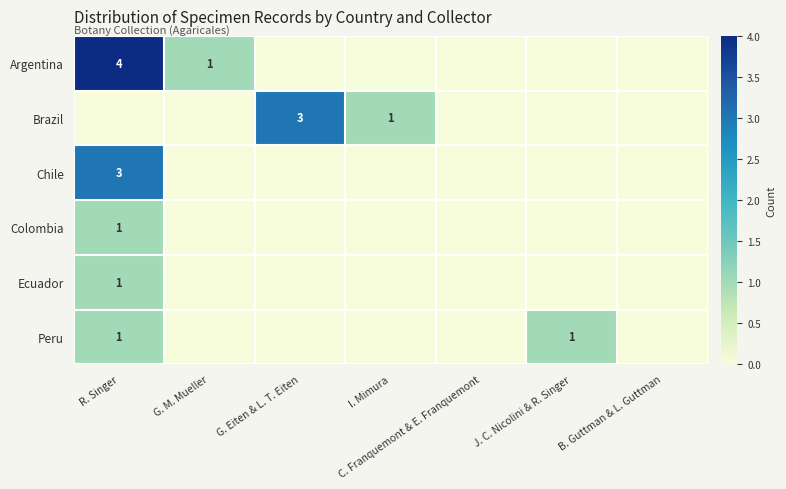

At which category is the sum across all series the highest?

R. Singer